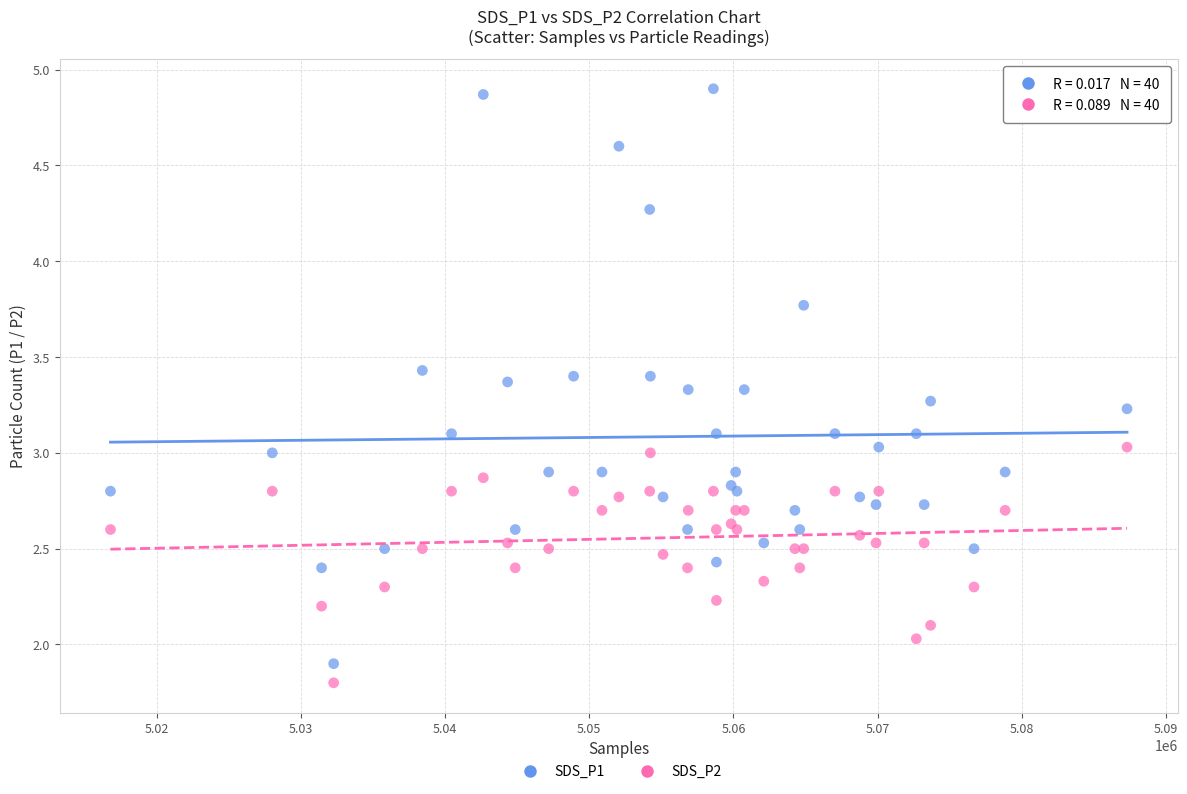

Which series has the largest Y range (max minus min)?

SDS_P1